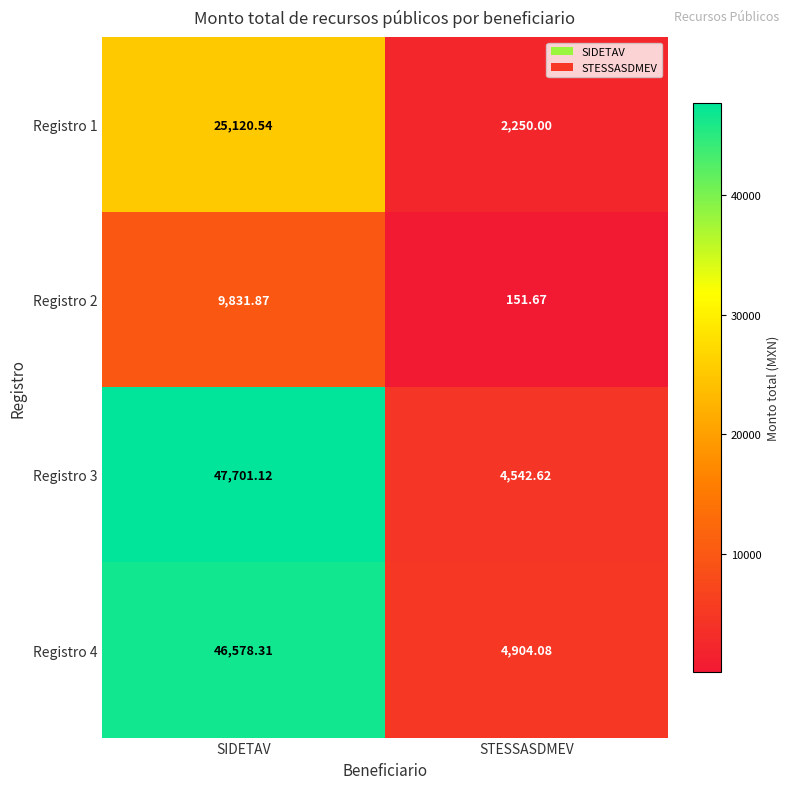

Rank the categories by Registro 3 value from highest to lowest.

SIDETAV, STESSASDMEV